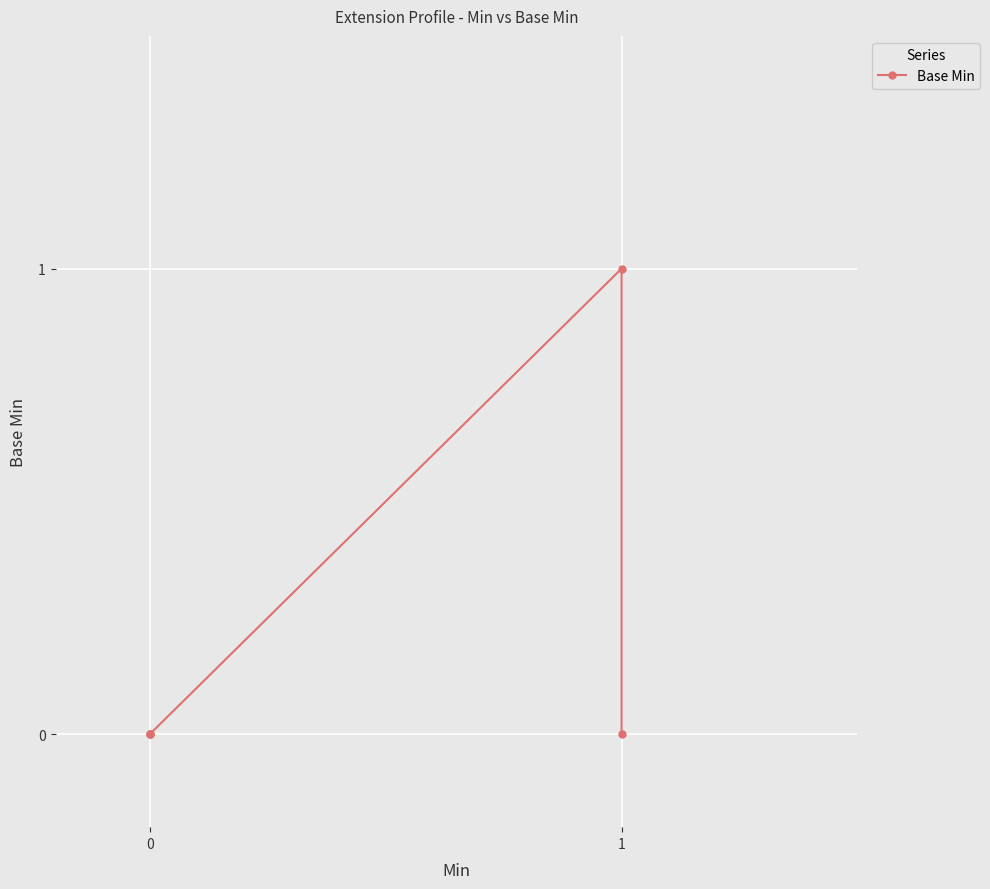

The chart shows a value of 0 at 0. True or false?

True